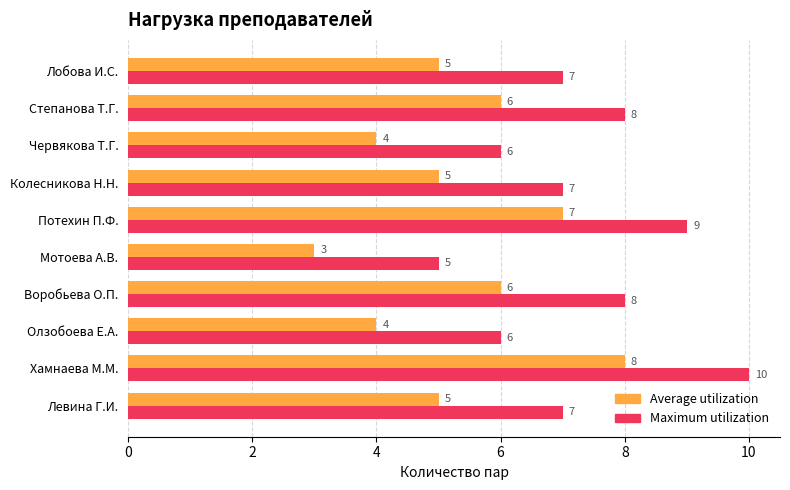

How many data points in Average utilization are less than 5?

3